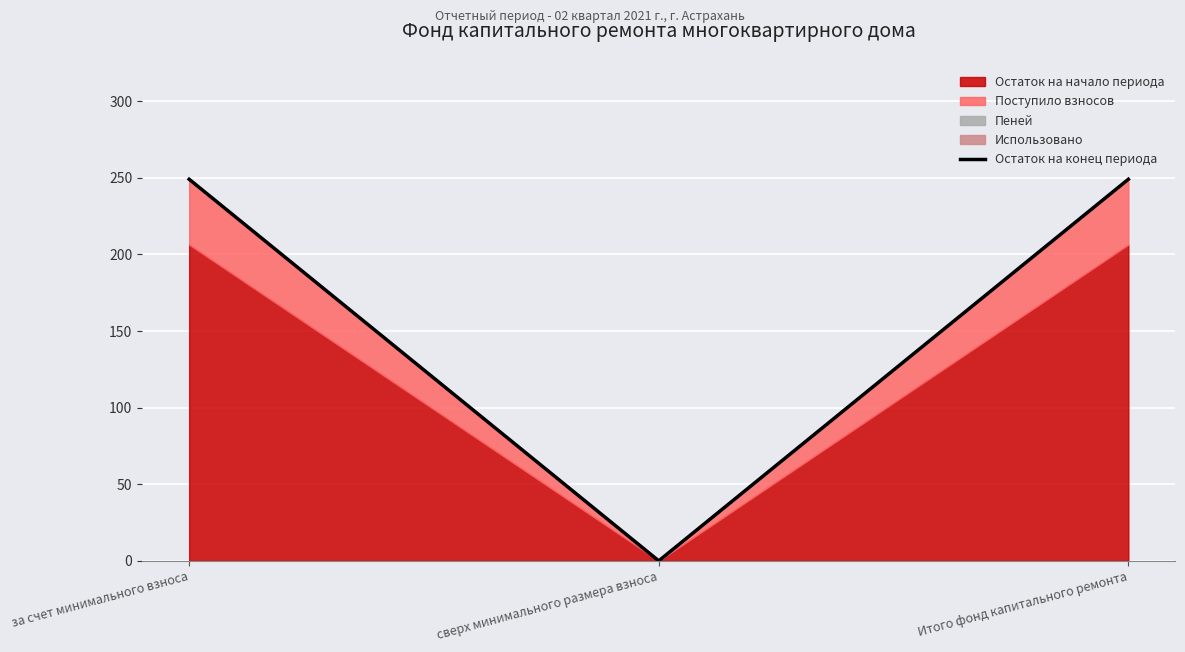

What is the label of the 3rd point from the right?

за счет минимального взноса